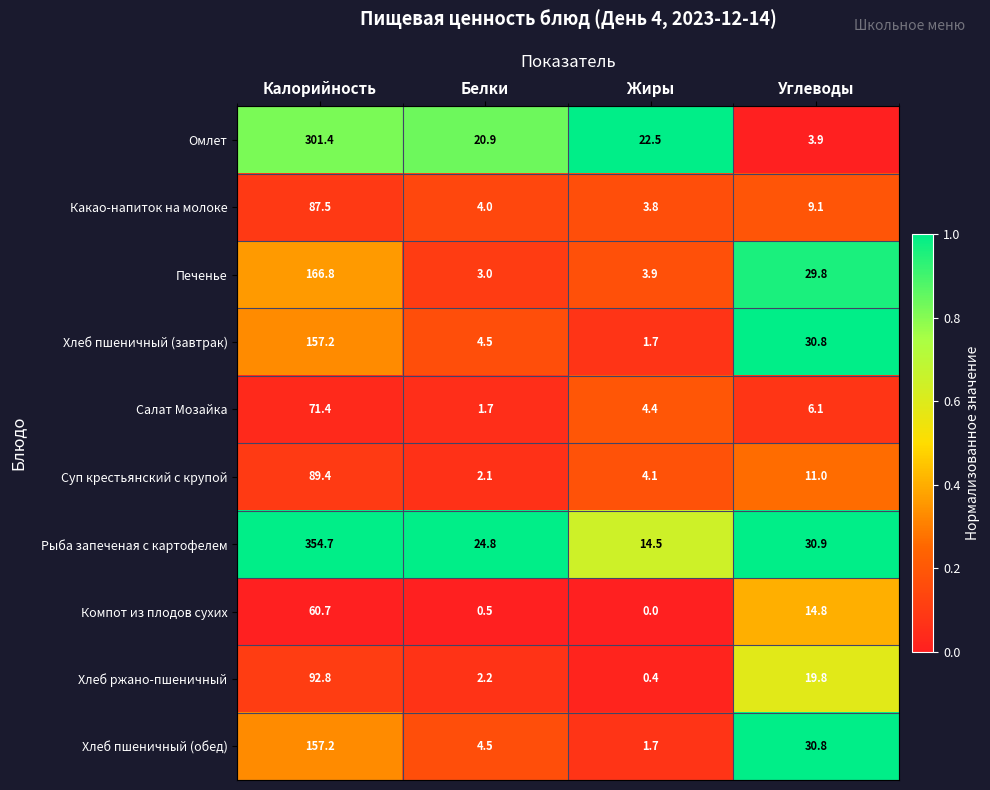

What is the difference between the highest and lowest values at Белки?

24.3